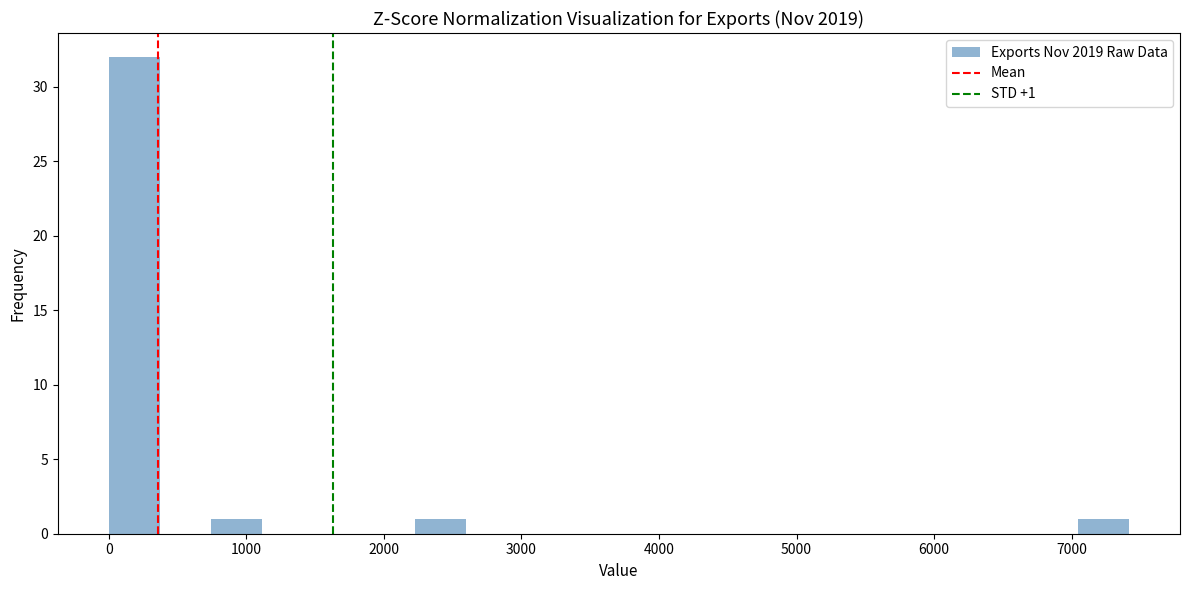

Around what value on the x-axis is the tallest bar? Give the approximate position of its centre, as read against the axis.

200